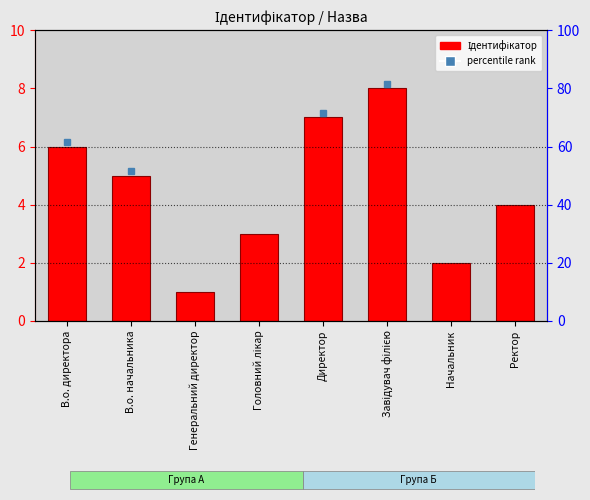

What is the greatest value displayed?

8